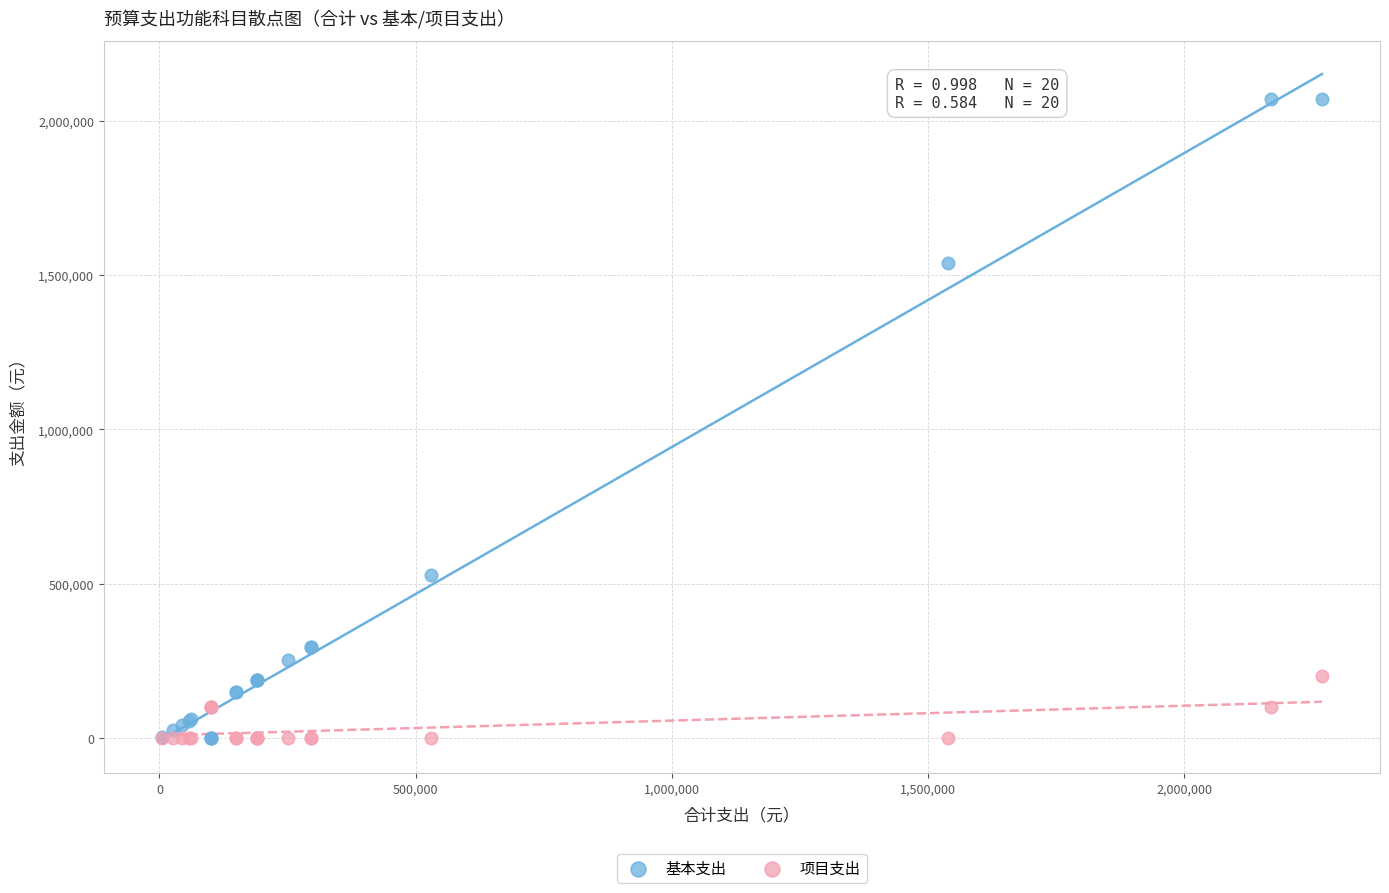

Which series has the widest spread of Y values?

基本支出